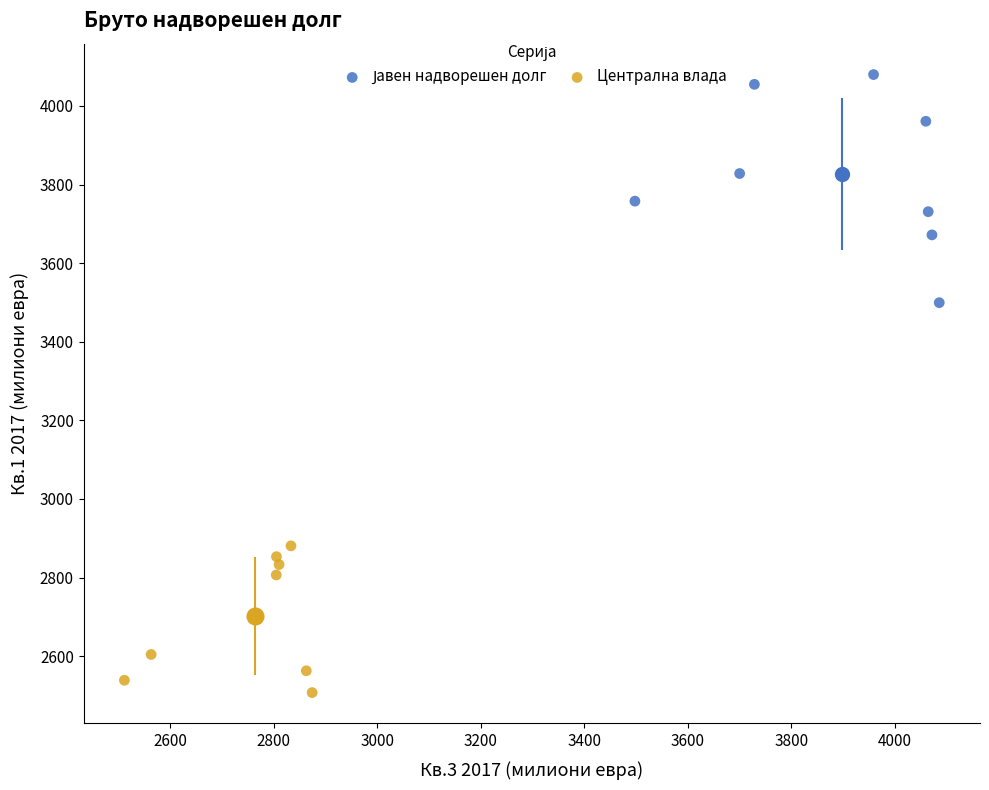

Which series contains the lowest Y value?

Централна влада